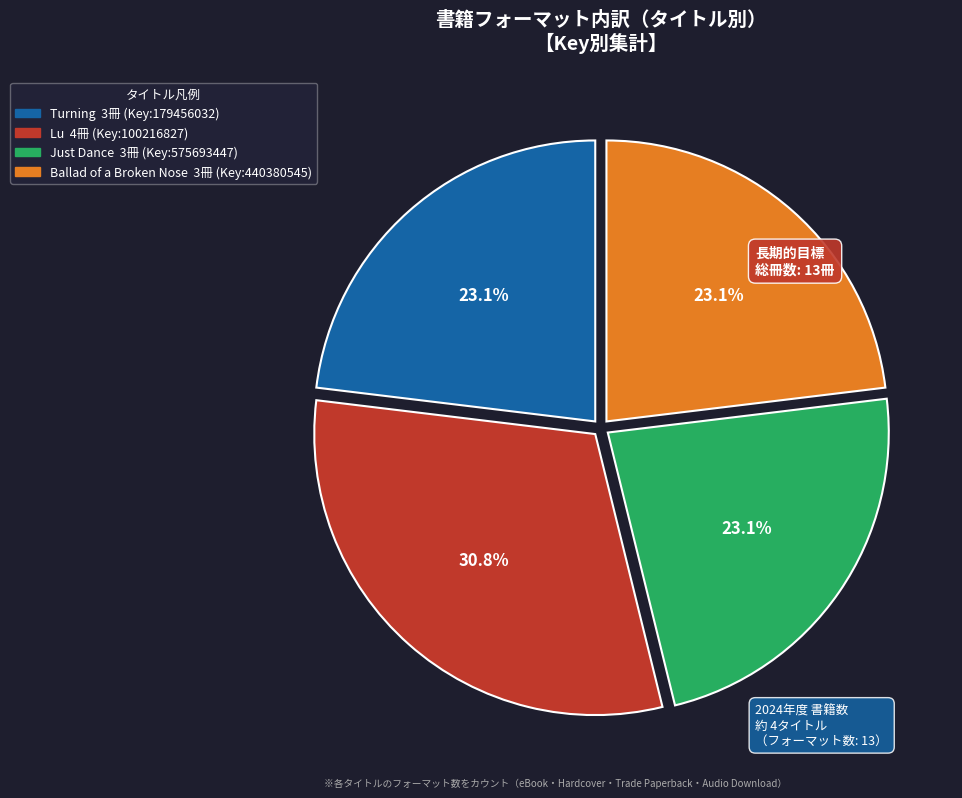

What percentage is the Ballad of a Broken Nose slice, to the nearest percent?

23%